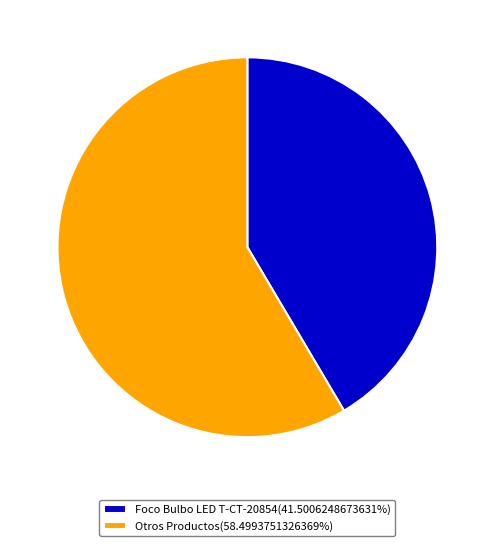

Approximately how many times larger is the value at Otros Productos(58.4993751326369%) compared to Foco Bulbo LED T-CT-20854(41.5006248673631%)?

1.4